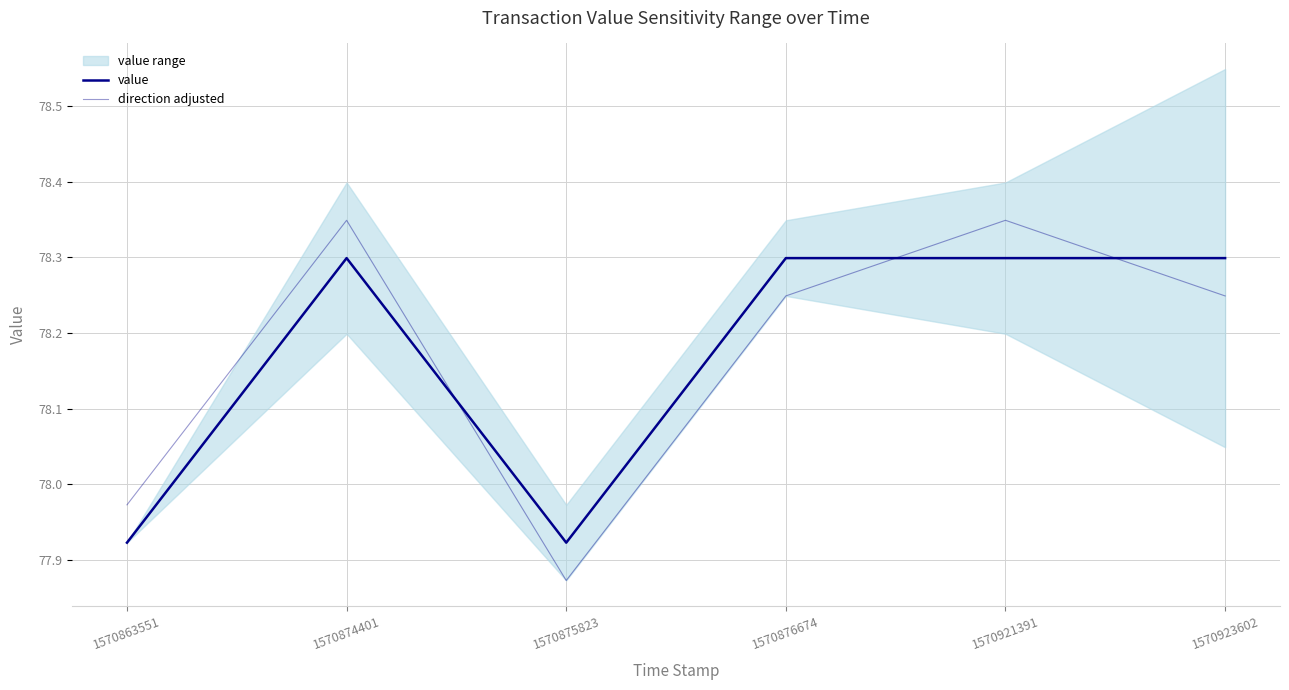

Reading left to right, list all the values displayed in this chart.

value: 1570863551=77.9	1570874401=78.3	1570875823=77.9	1570876674=78.3	1570921391=78.3	1570923602=78.3
direction adjusted: 1570863551=78.0	1570874401=78.3	1570875823=77.9	1570876674=78.2	1570921391=78.3	1570923602=78.2